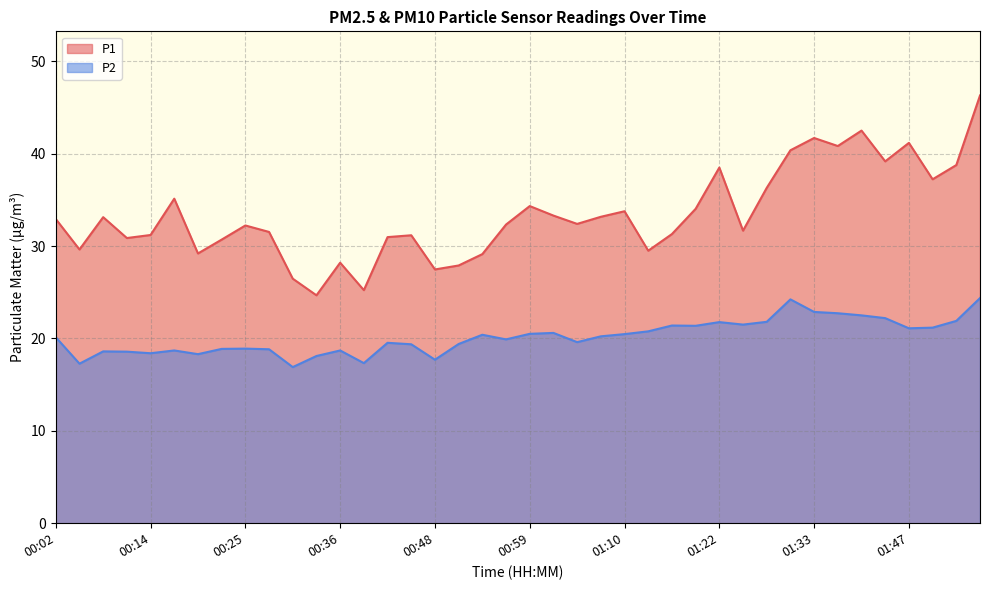

At how many categories does at least one series exceed 38?

9